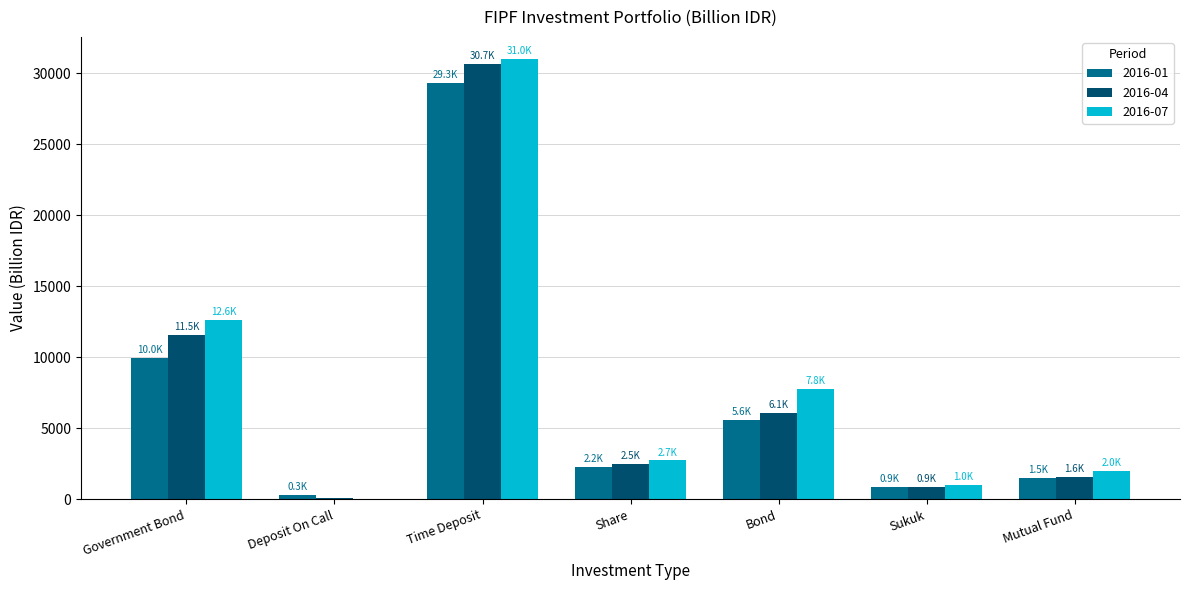

How many groups of bars are there?

7